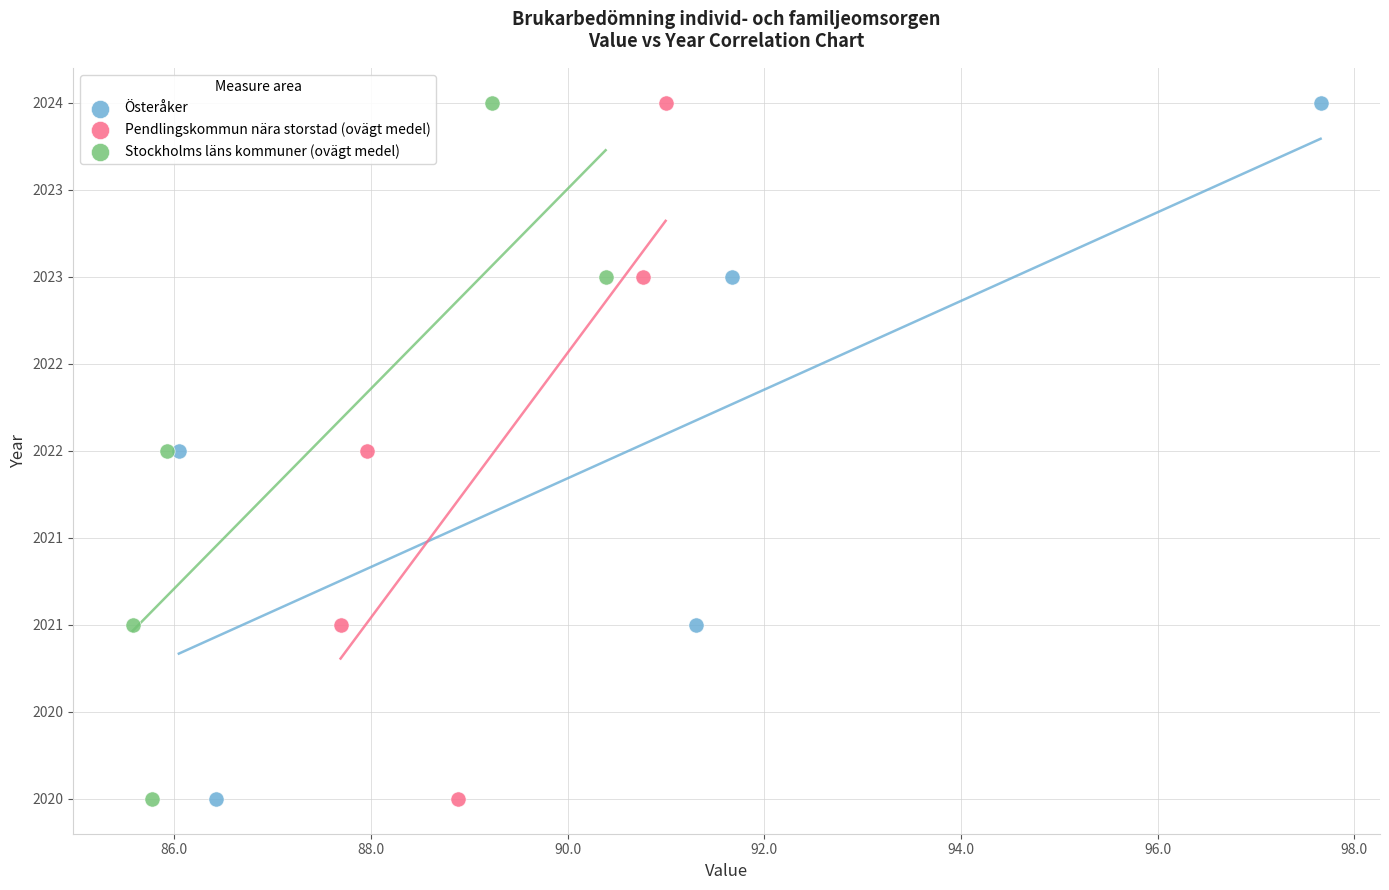

What are all the series names shown in the legend?

Österåker, Pendlingskommun nära storstad (ovägt medel), Stockholms läns kommuner (ovägt medel)